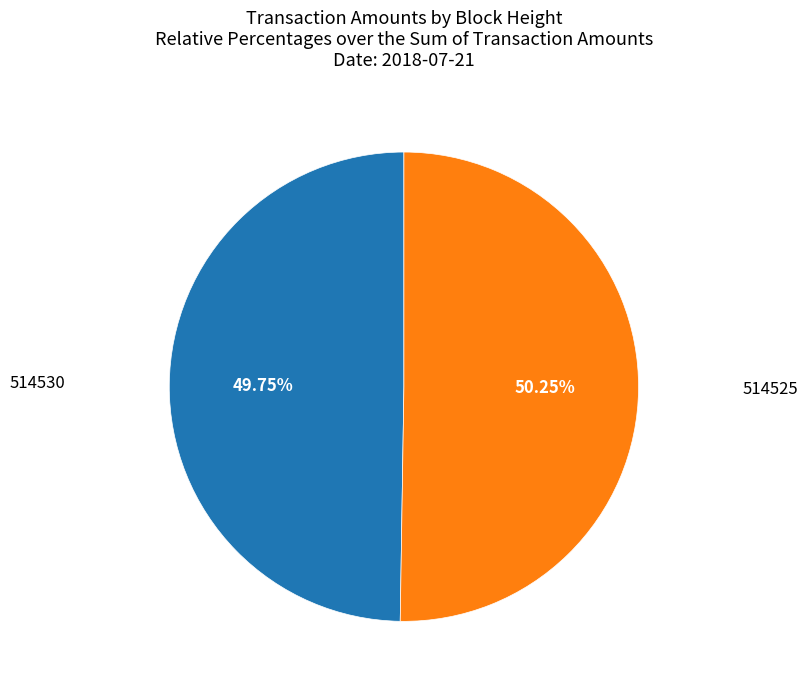

Is there a majority slice in this chart?

Yes